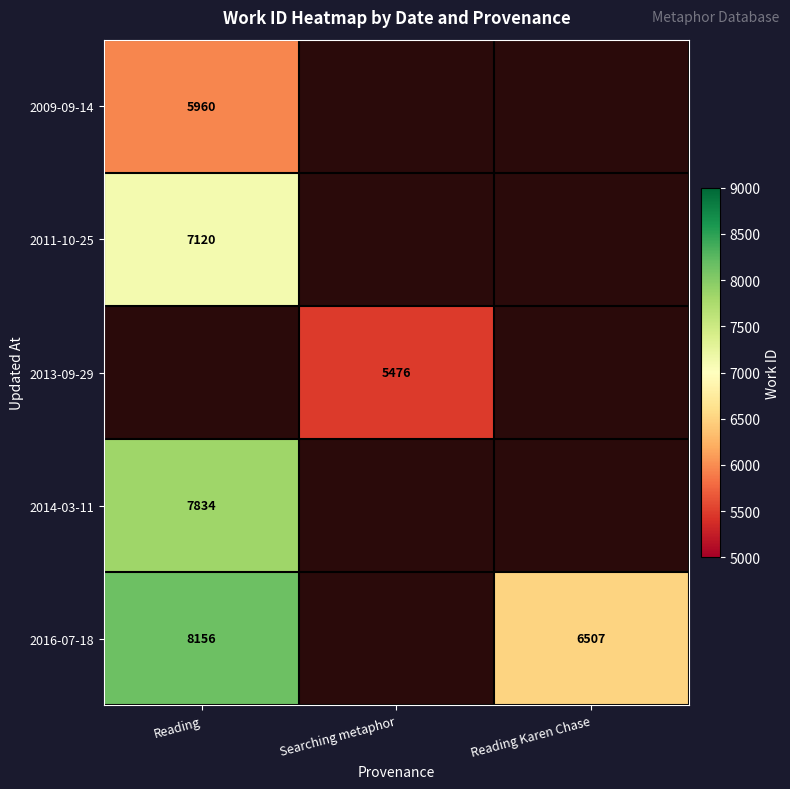

Which has a higher value, Searching metaphor or Reading?

Reading